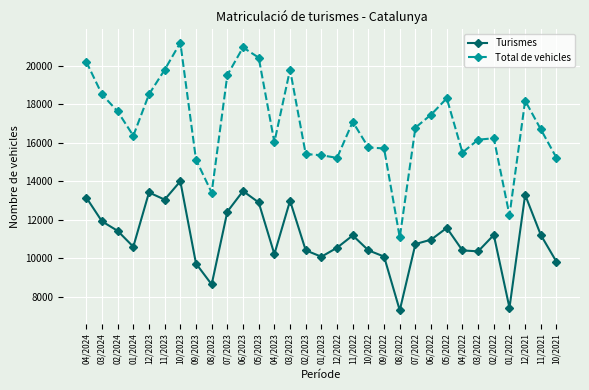

True or false: Turismes has more than 1 interior local peaks.

True